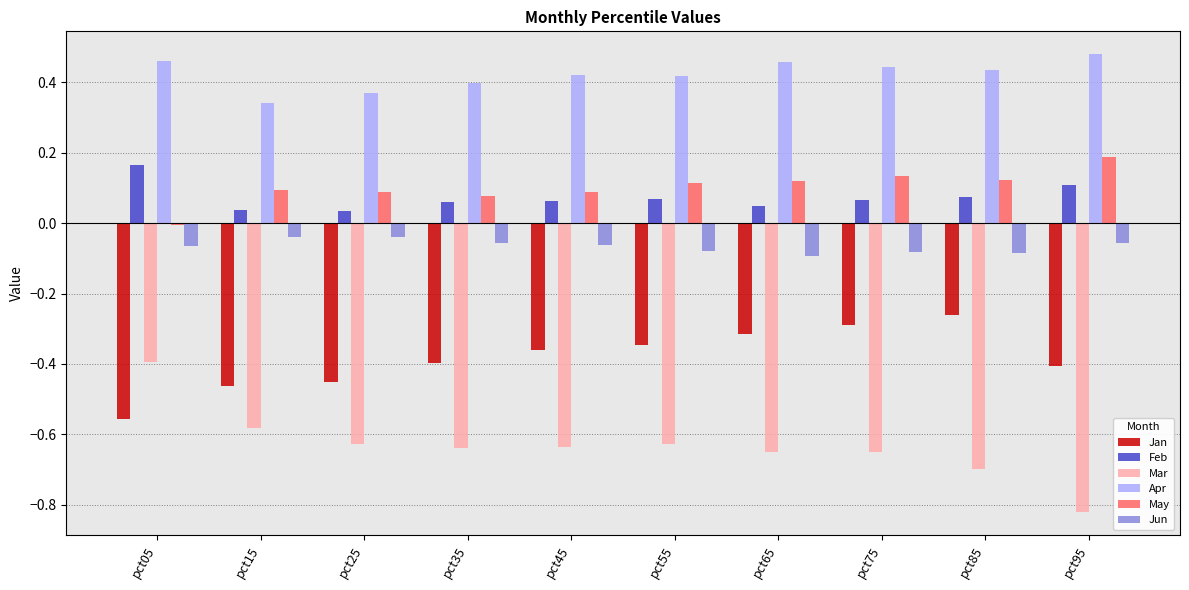

Which category has the highest value in the Jan series?

pct85